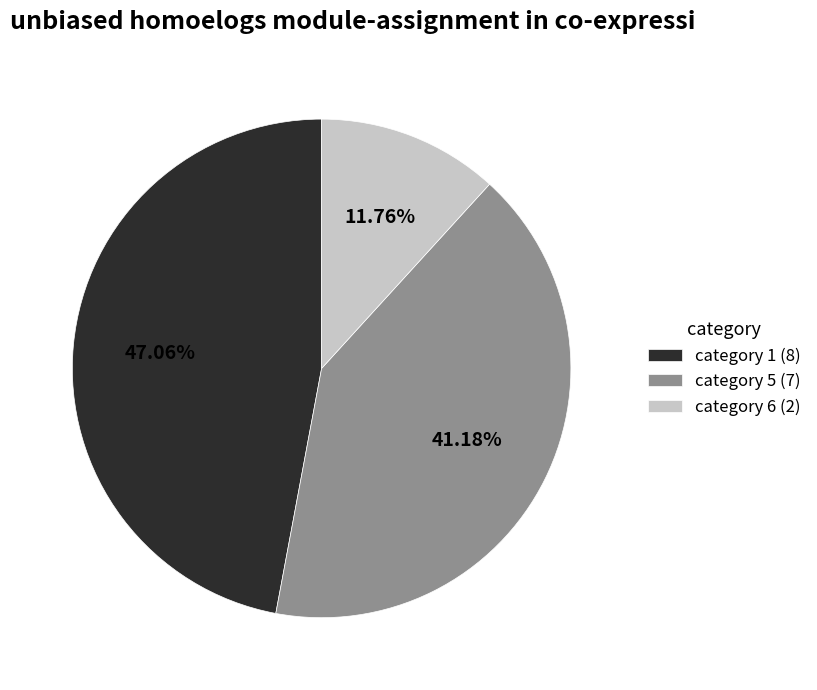

What is the largest slice in the pie chart?

category 1 (8)